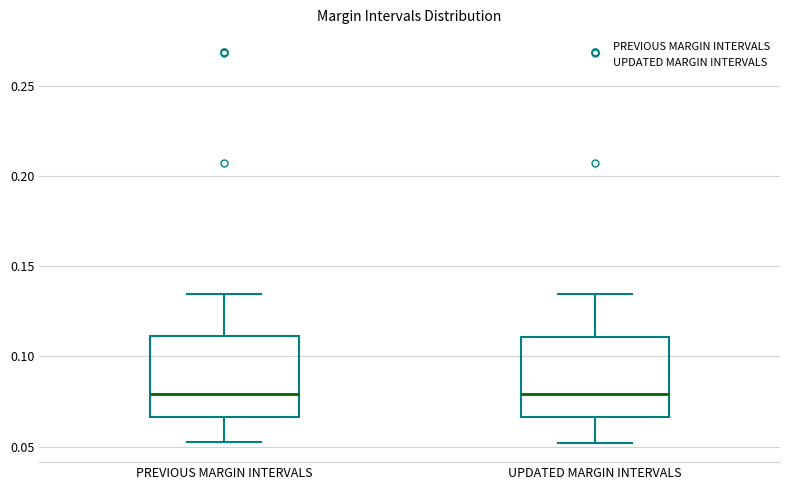

Reading left to right, transcribe this box plot: for each box, give where its median line is, the range the box spans, and where its two whiskers end, as read against the y-axis. The values are not printed on the chart, so give them approximately, as read against the axis.

PREVIOUS MARGIN INTERVALS: median 0.080, box 0.065 to 0.110, whiskers 0.050 to 0.135
UPDATED MARGIN INTERVALS: median 0.080, box 0.065 to 0.110, whiskers 0.050 to 0.135